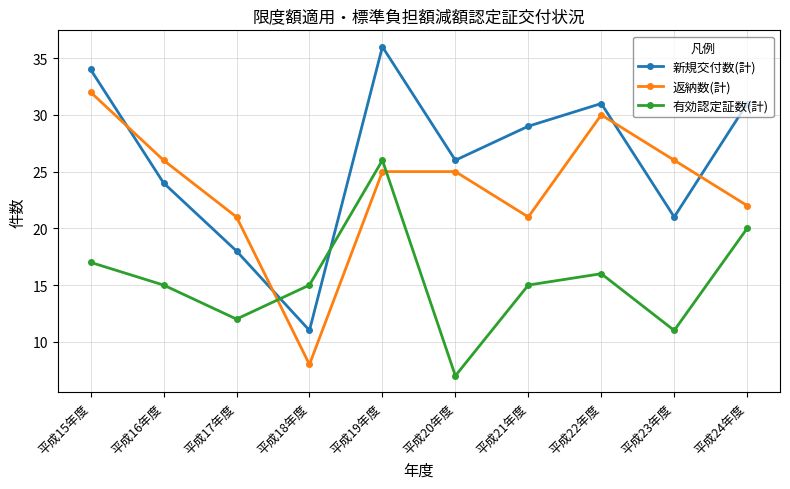

How many lines are shown in the chart?

3